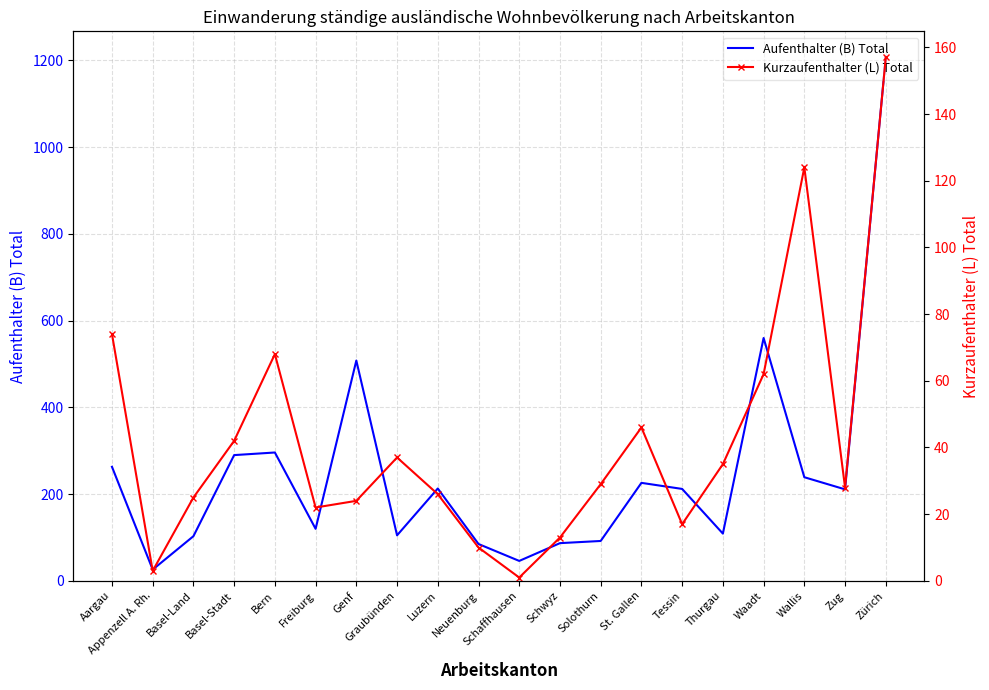

Between St. Gallen and Neuenburg, which is larger?

St. Gallen